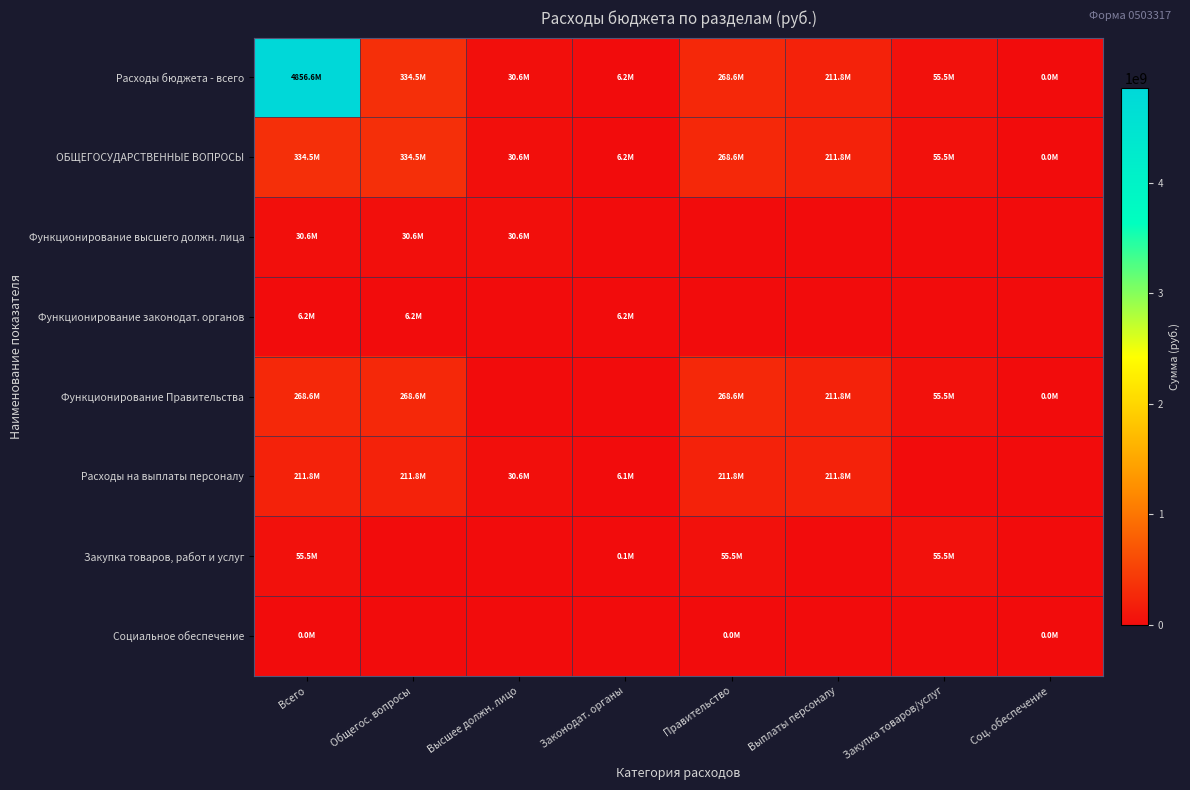

What is the total value across all series at Соц. обеспечение?

28900.2